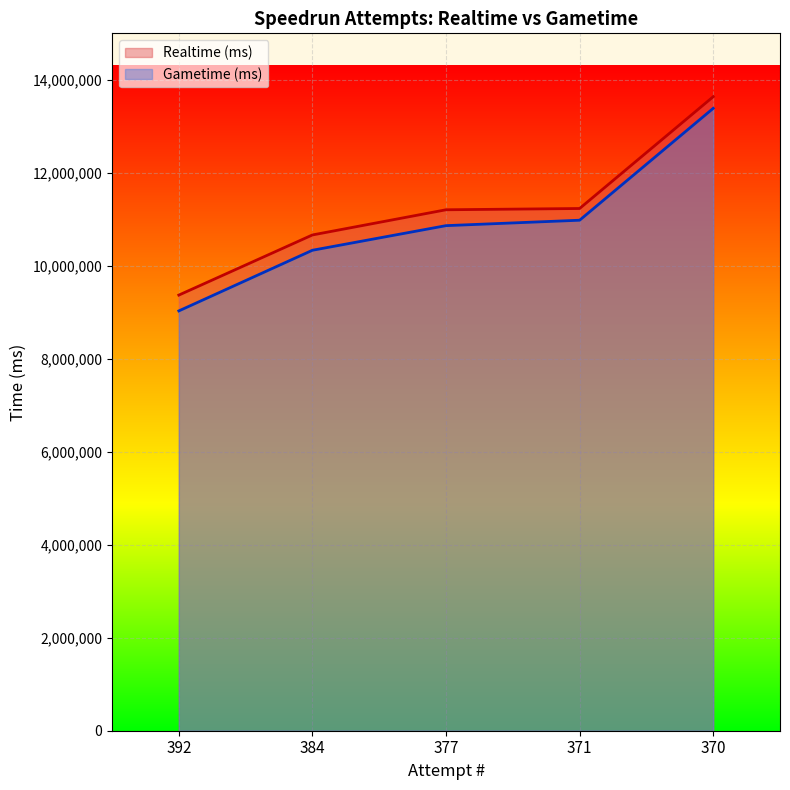

True or false: Realtime (ms) has more than 2 points higher than both neighbors.

False